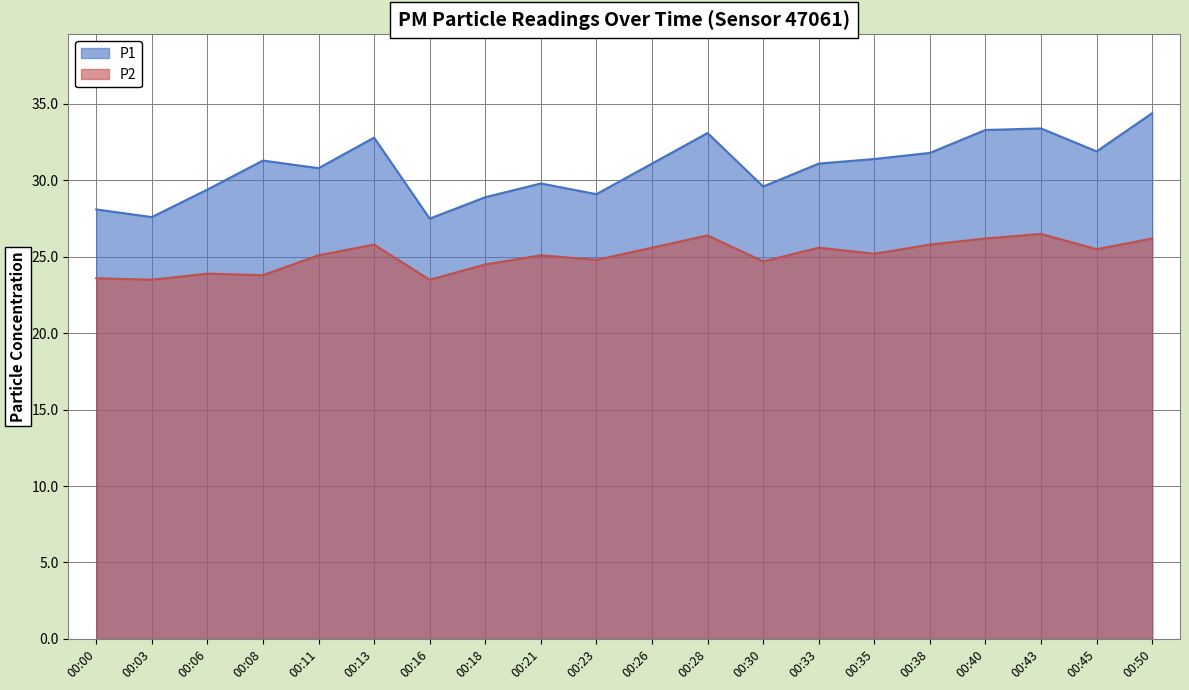

What is the value of the P1 point at the 6th from the left?

32.8